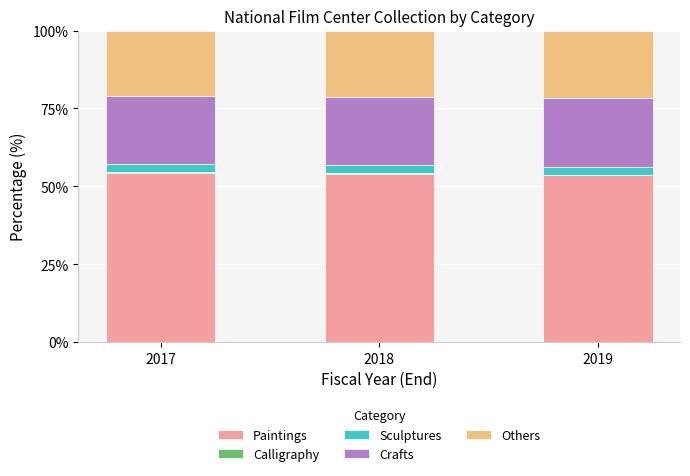

What is the maximum value for Paintings?

54.4